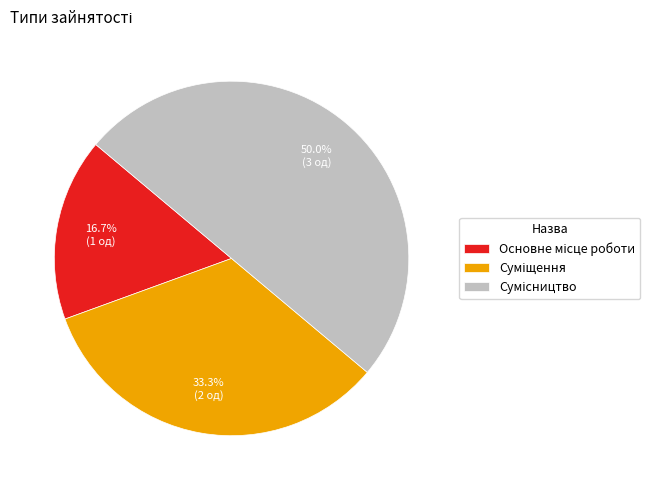

What is the smallest slice in the pie chart?

Основне місце роботи